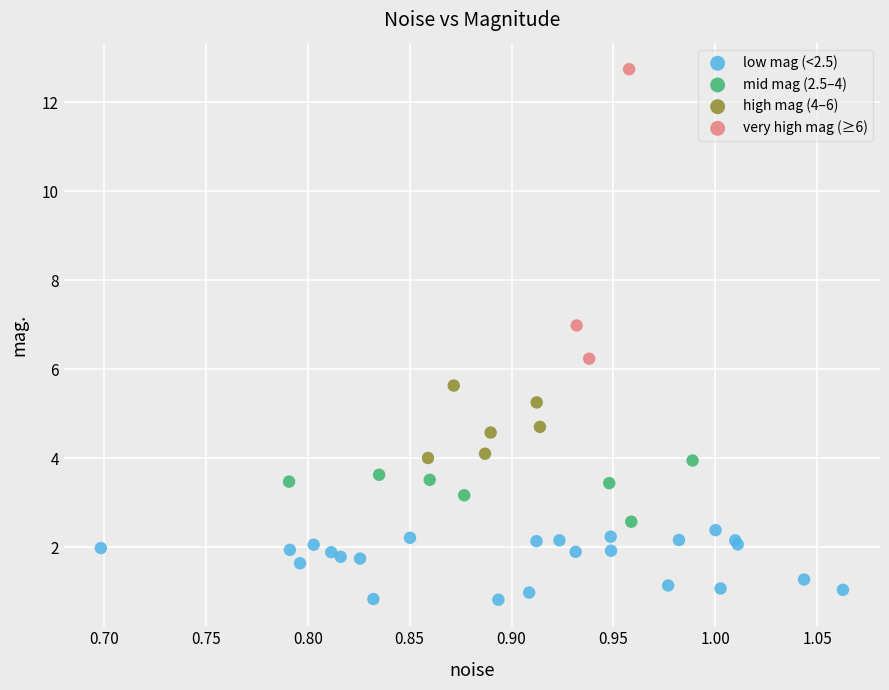

Which series reaches the minimum Y coordinate?

low mag (<2.5)